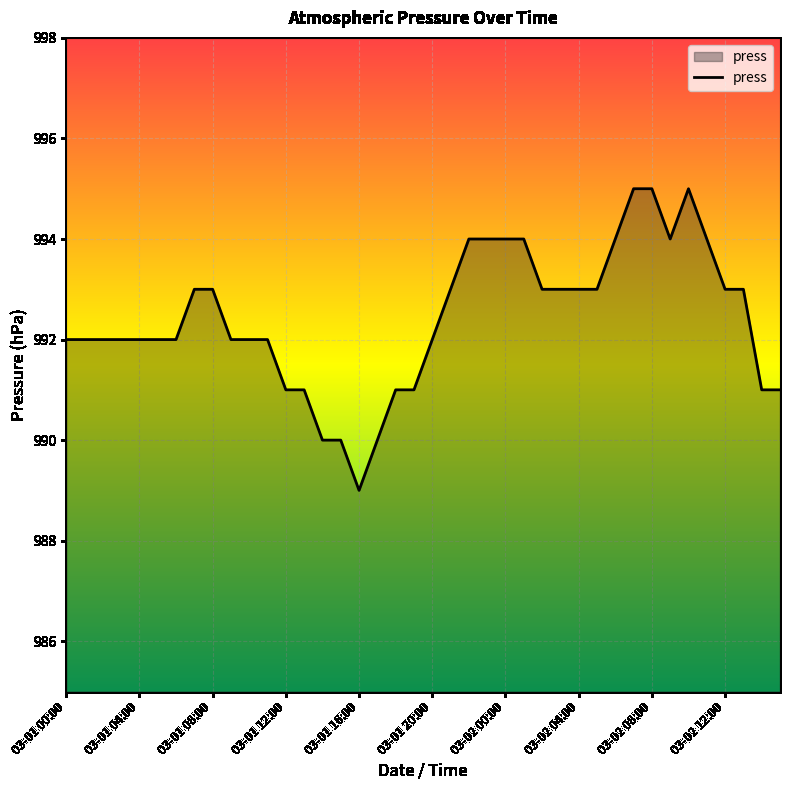

What is the difference between the maximum and minimum values?

6